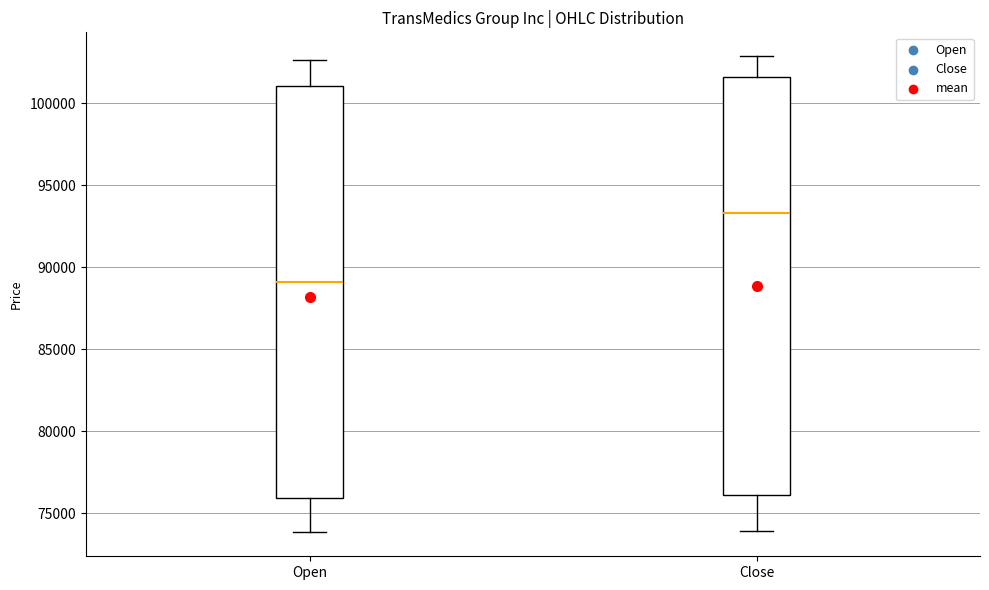

Reading left to right, transcribe this box plot: for each box, give where its median line is, the range the box spans, and where its two whiskers end, as read against the y-axis. The values are not printed on the chart, so give them approximately, as read against the axis.

Open: median 89000, box 76000 to 101000, whiskers 74000 to 102500
Close: median 93500, box 76000 to 101500, whiskers 74000 to 103000